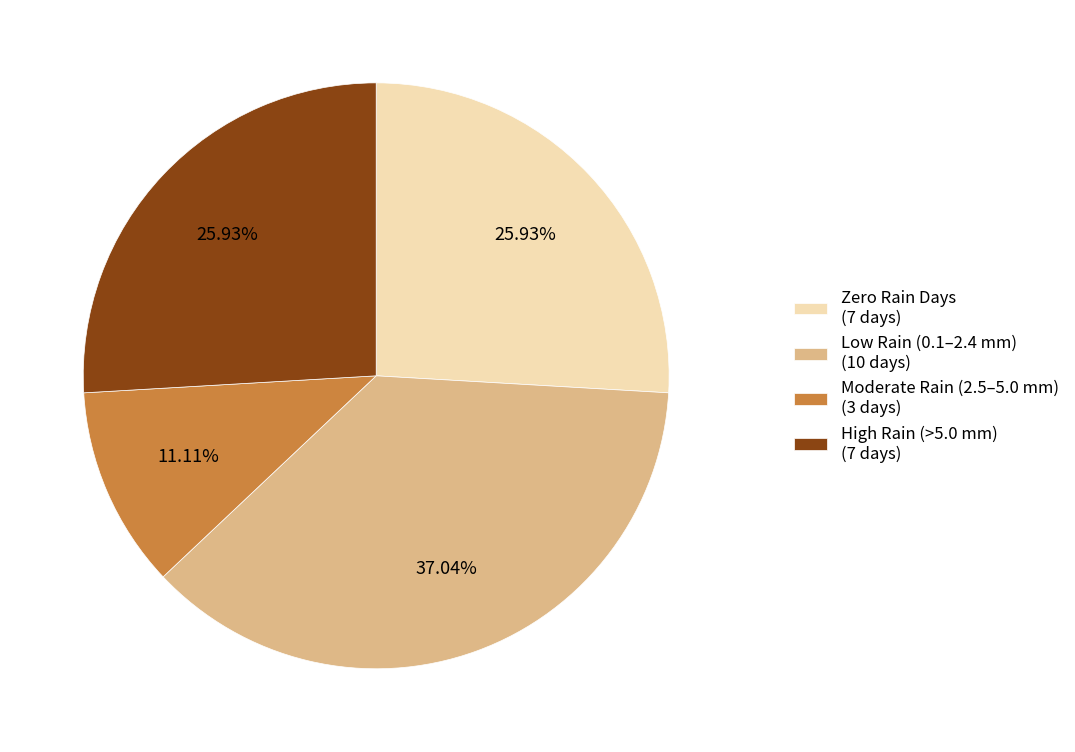

Does any single category account for the majority?

No